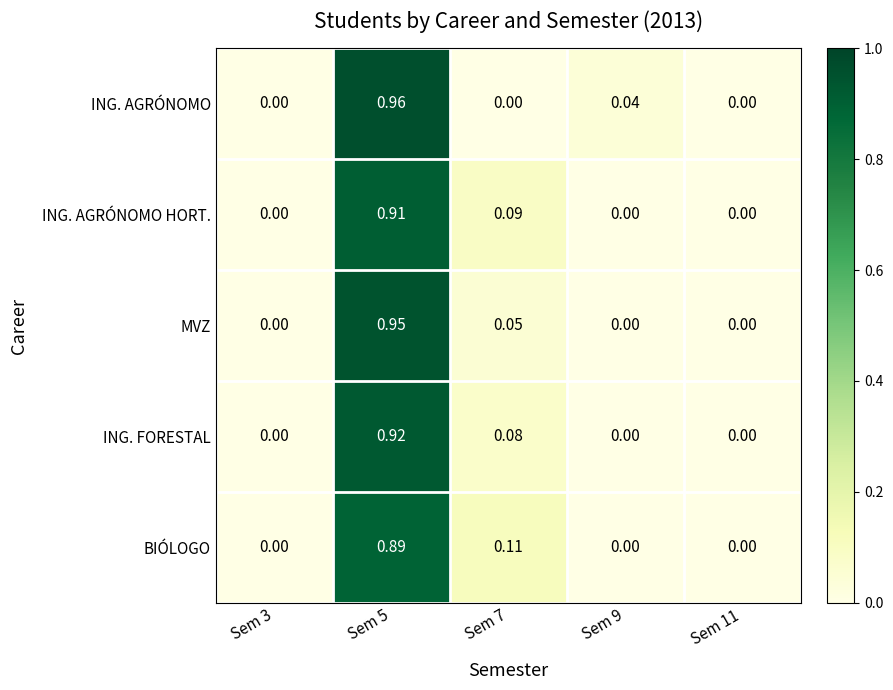

List the series in order of their peak value, highest first.

ING. AGRÓNOMO, MVZ, ING. FORESTAL, ING. AGRÓNOMO HORT., BIÓLOGO